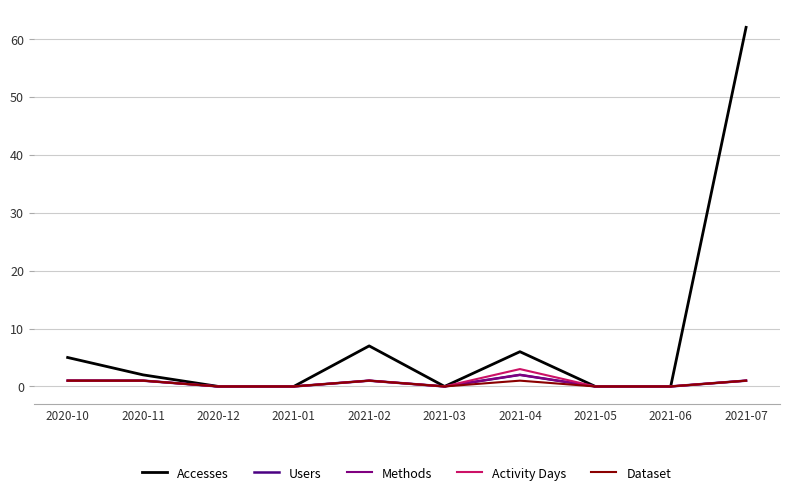

What is the difference between the maximum and minimum values in the Users series?

2